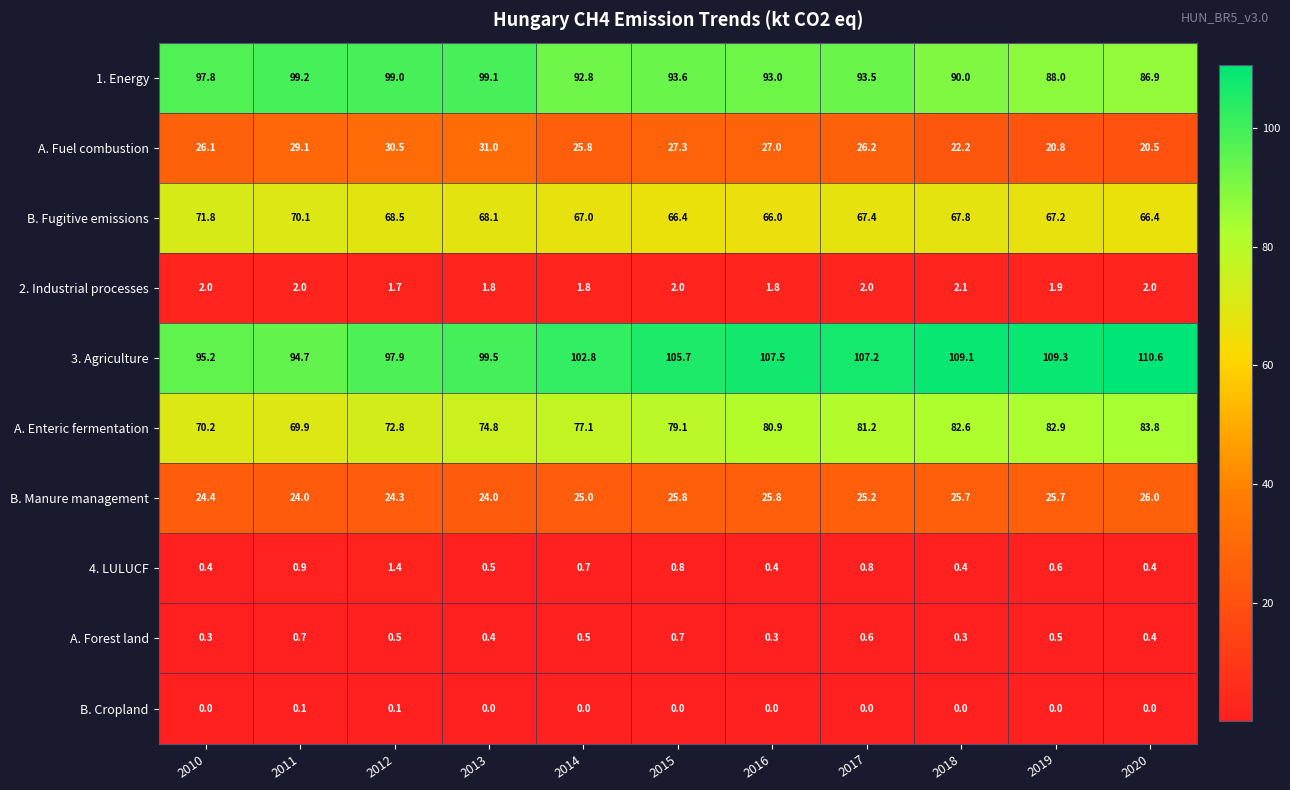

What is the minimum value for 3. Agriculture?

94.7